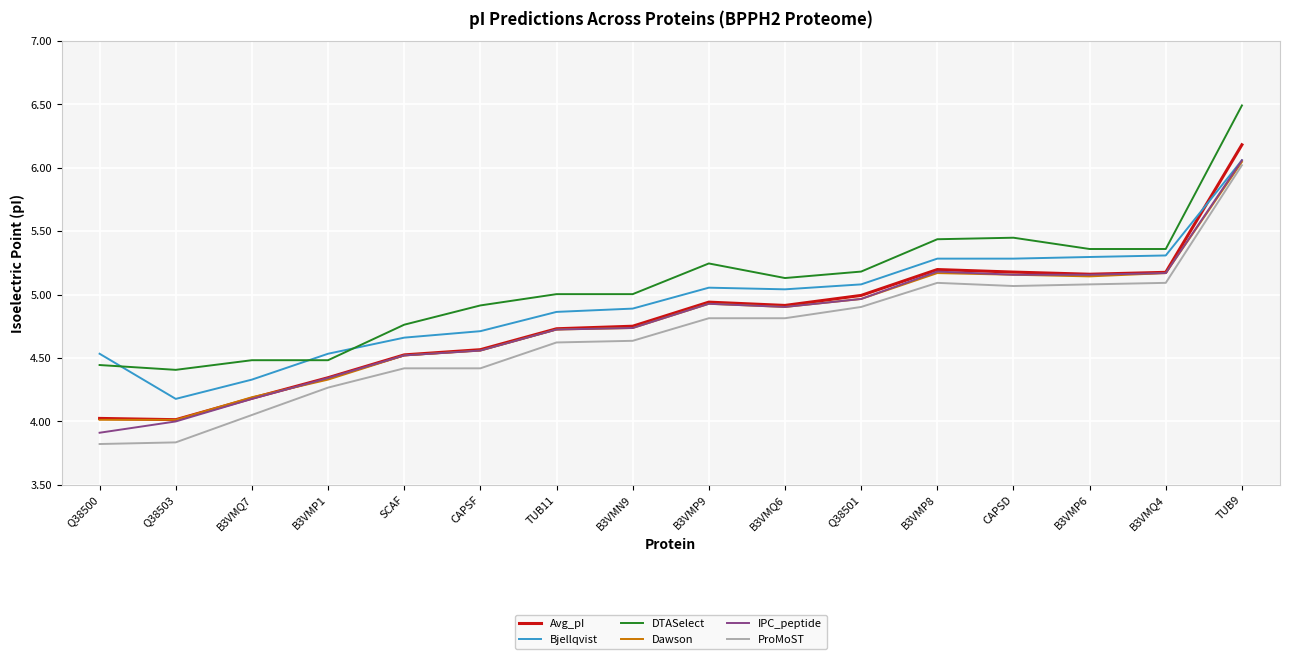

Is the value of ProMoST at B3VMP9 greater than the value of Avg_pI at B3VMP9?

No